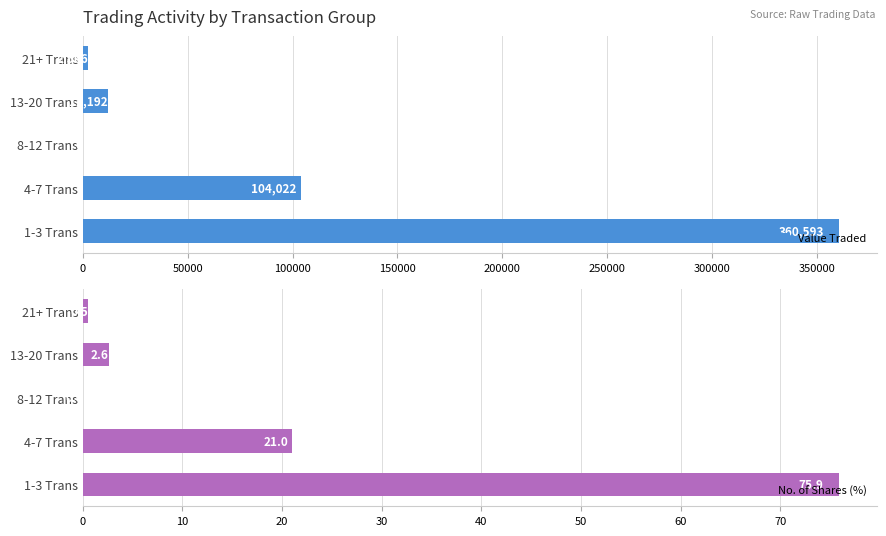

Does the chart contain any negative values?

No